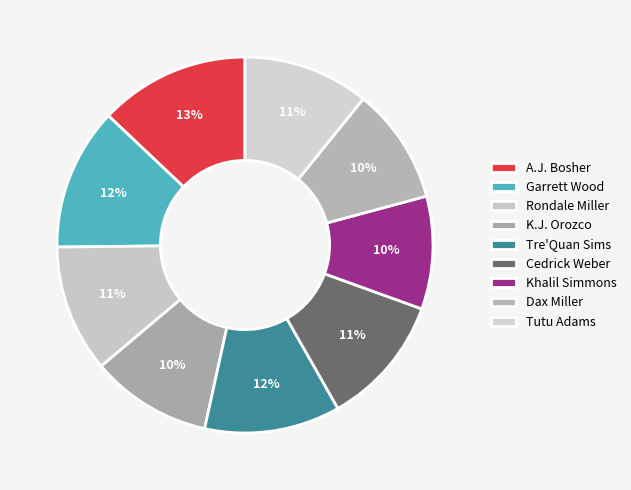

Does Khalil Simmons account for over 50% of the chart?

No